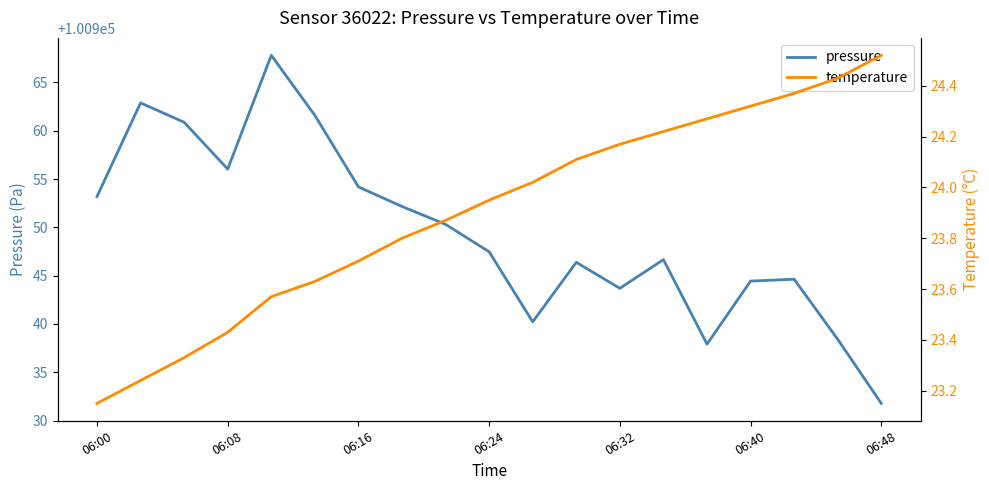

What is the value of the pressure point at the 16th from the left?

100944.4